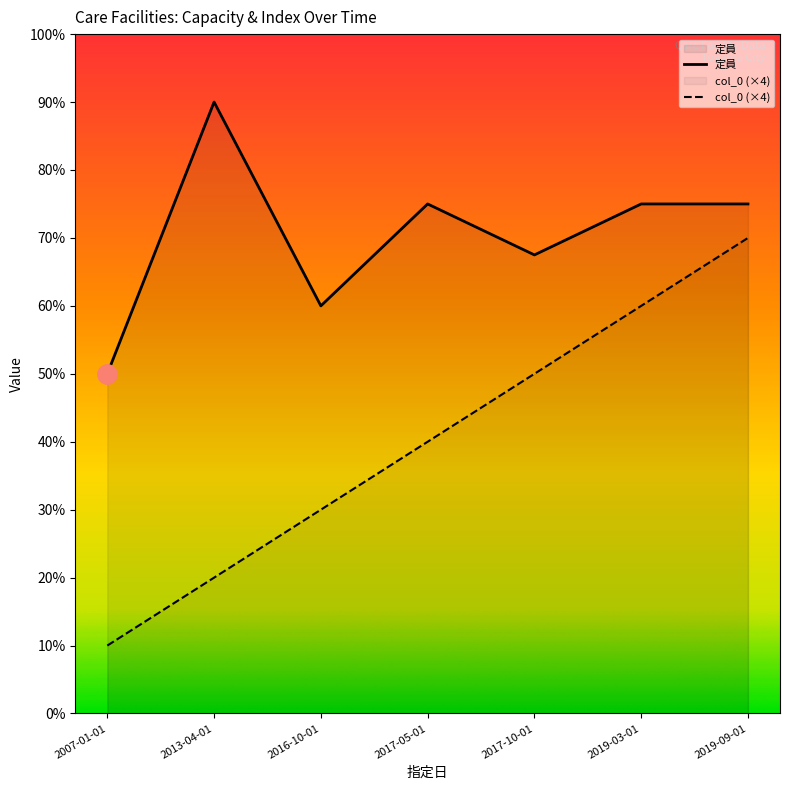

What are all the series names shown in the legend?

定員, col_0